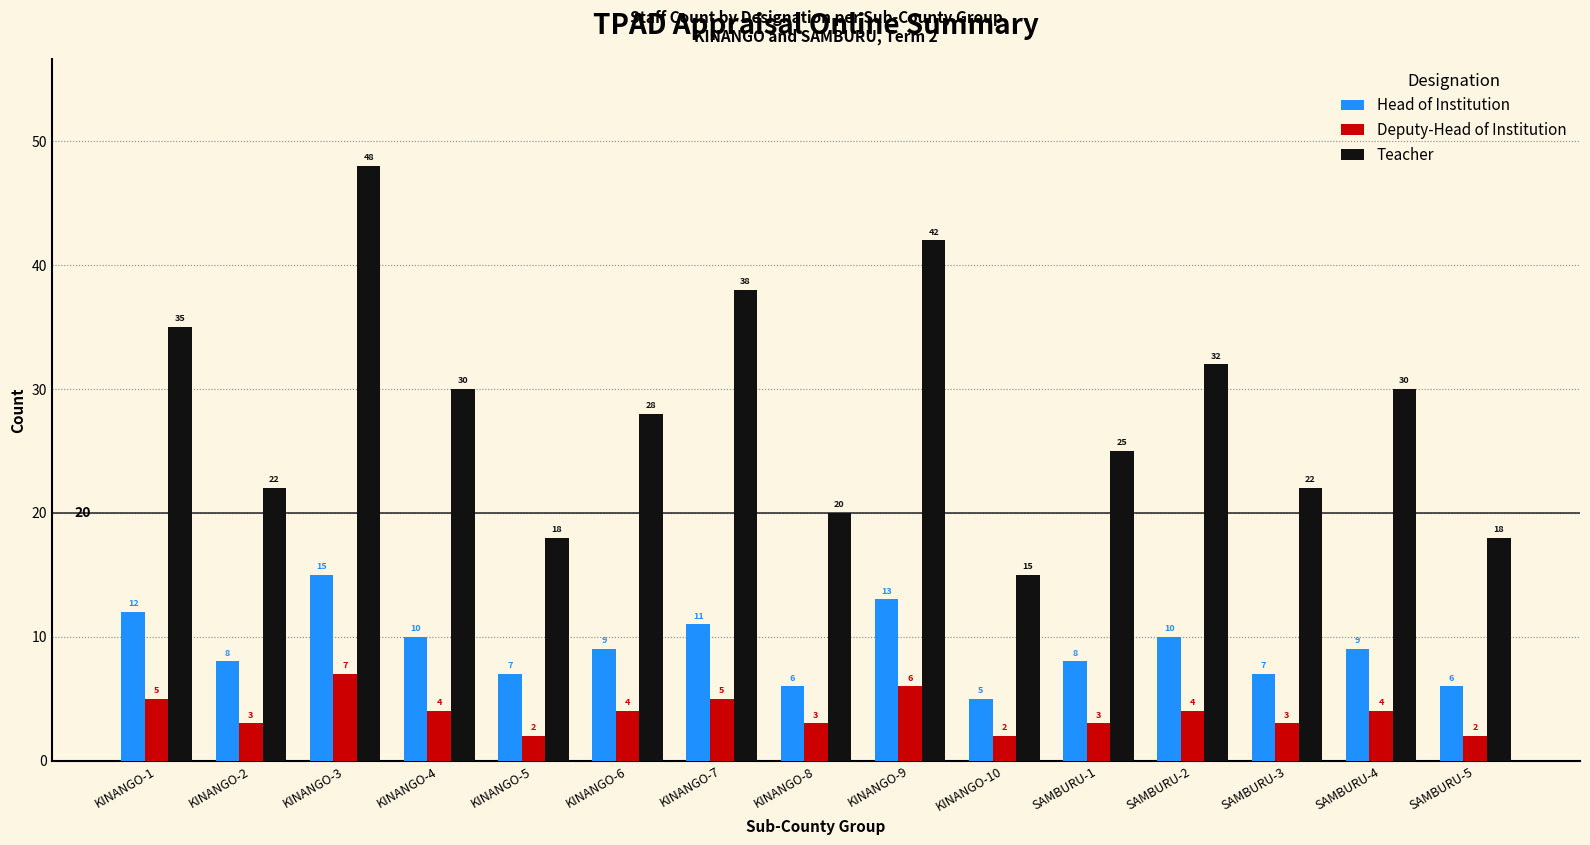

Which label corresponds to the largest value in the chart?

KINANGO-3